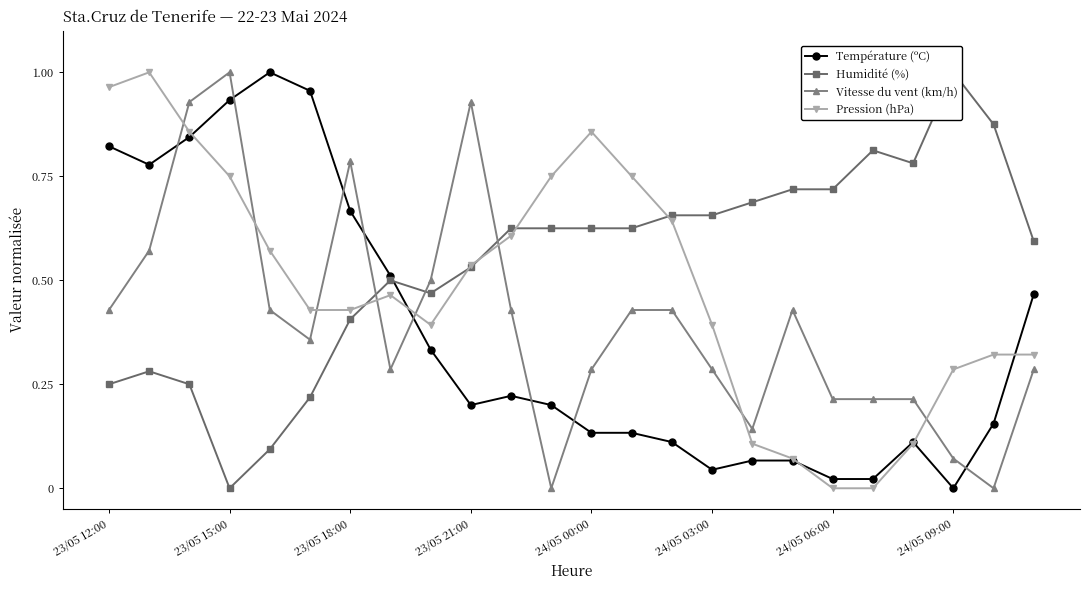

Which series ends up on top after the final intersection of Vitesse du vent (km/h) and Humidité (%)?

Humidité (%)